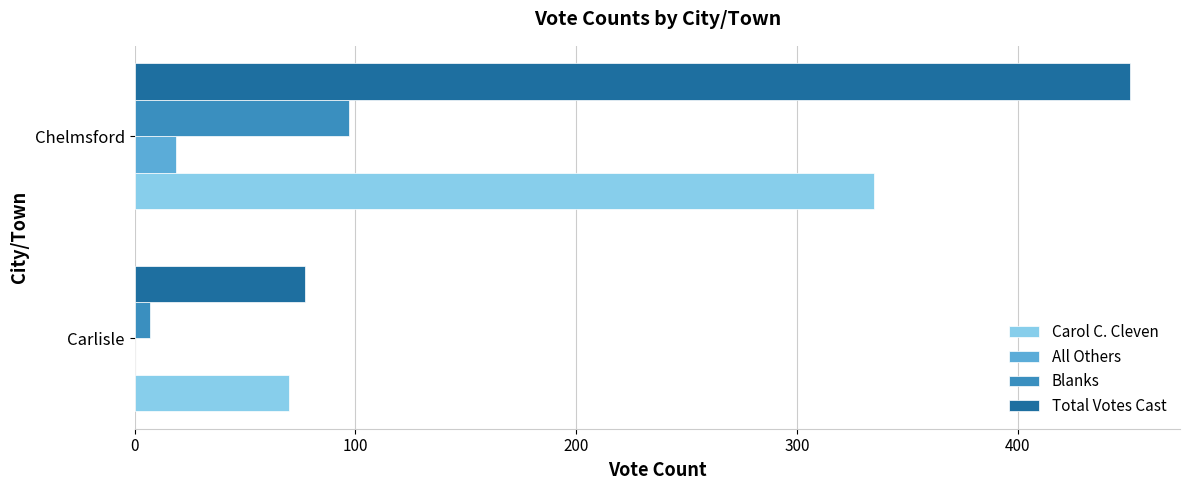

What is the total value across all series at Chelmsford?

902